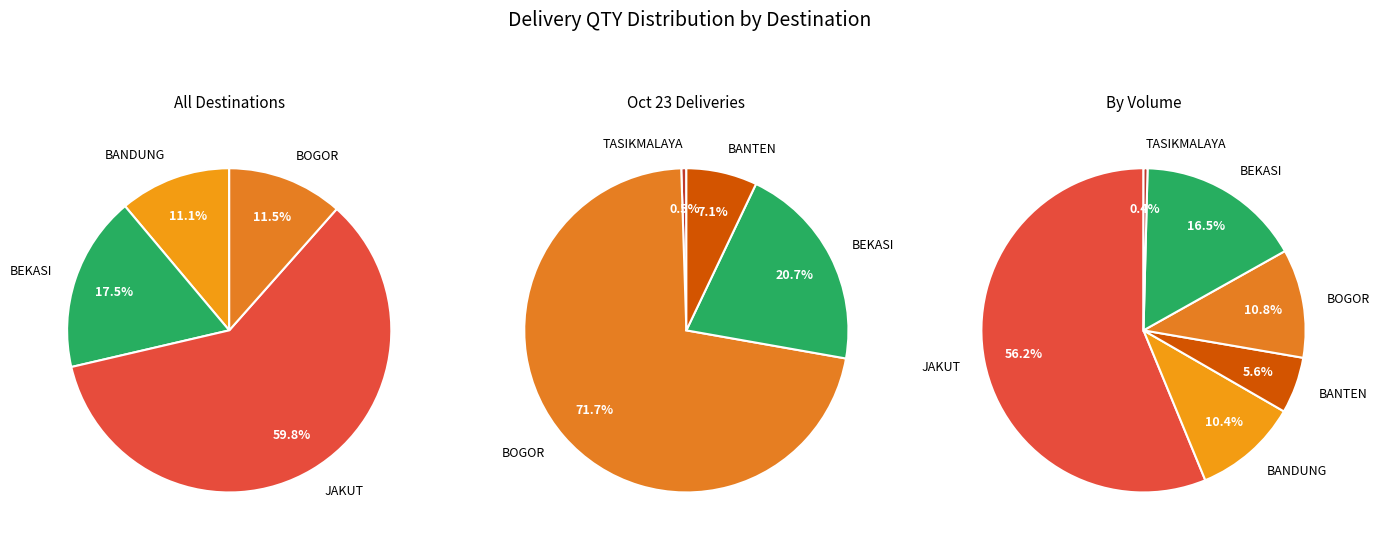

The JAKUT slice represents 57% of the pie. True or false?

False